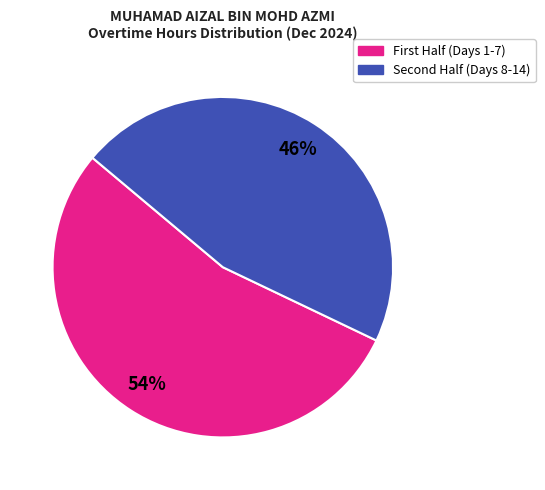

Is there any slice that represents more than half of the pie?

Yes